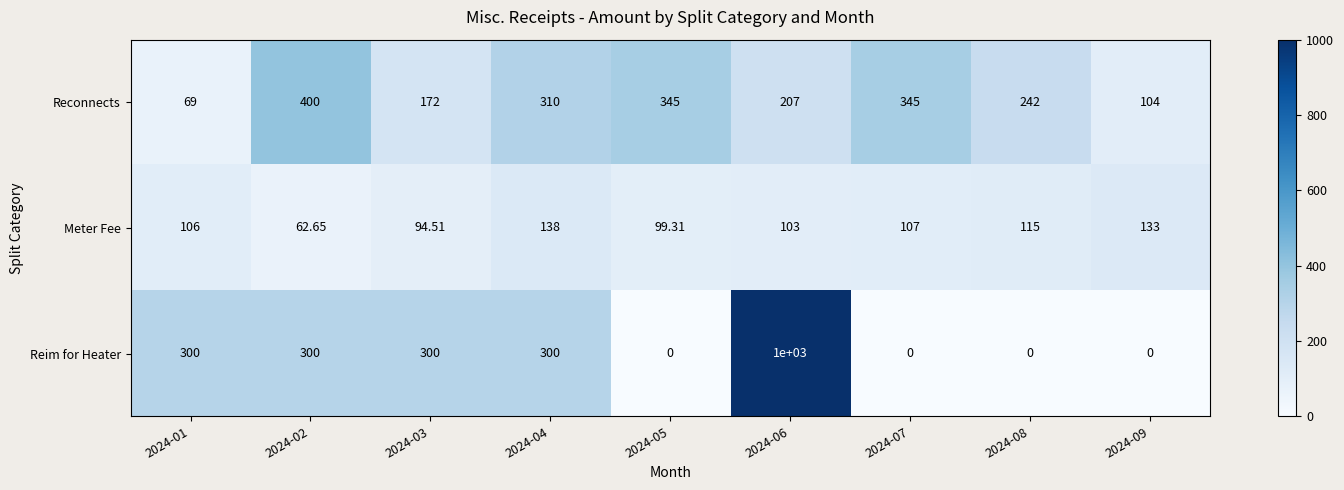

List the series in order of their peak value, lowest first.

Meter Fee, Reconnects, Reim for Heater